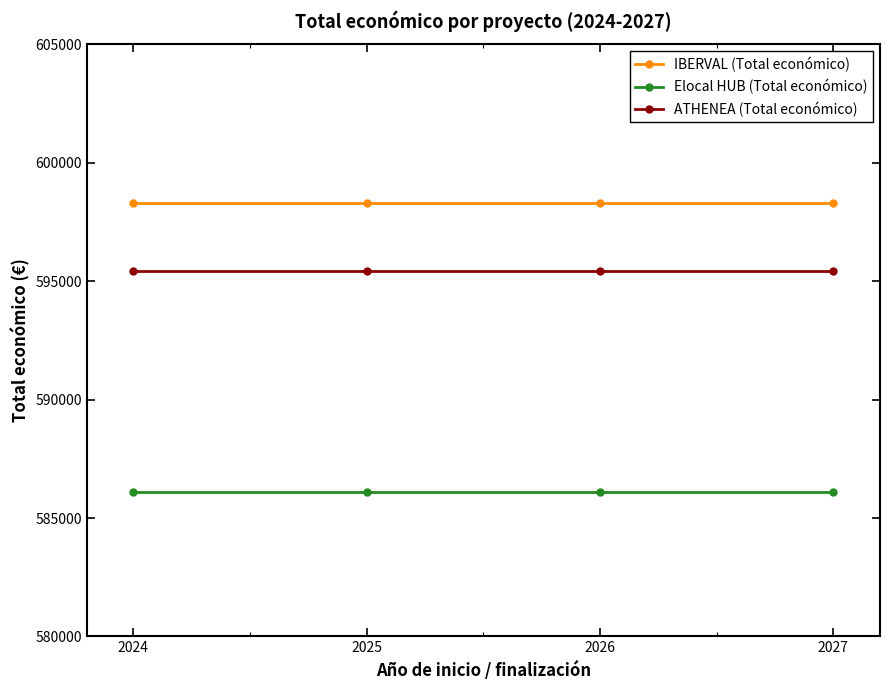

At 2026, list the series in order from smallest to largest.

Elocal HUB (Total económico), ATHENEA (Total económico), IBERVAL (Total económico)